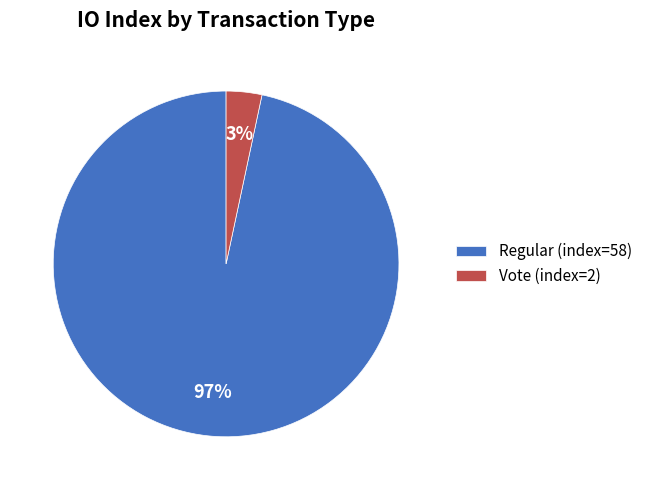

Is it true that Vote (index=2) is 8% of the pie?

False